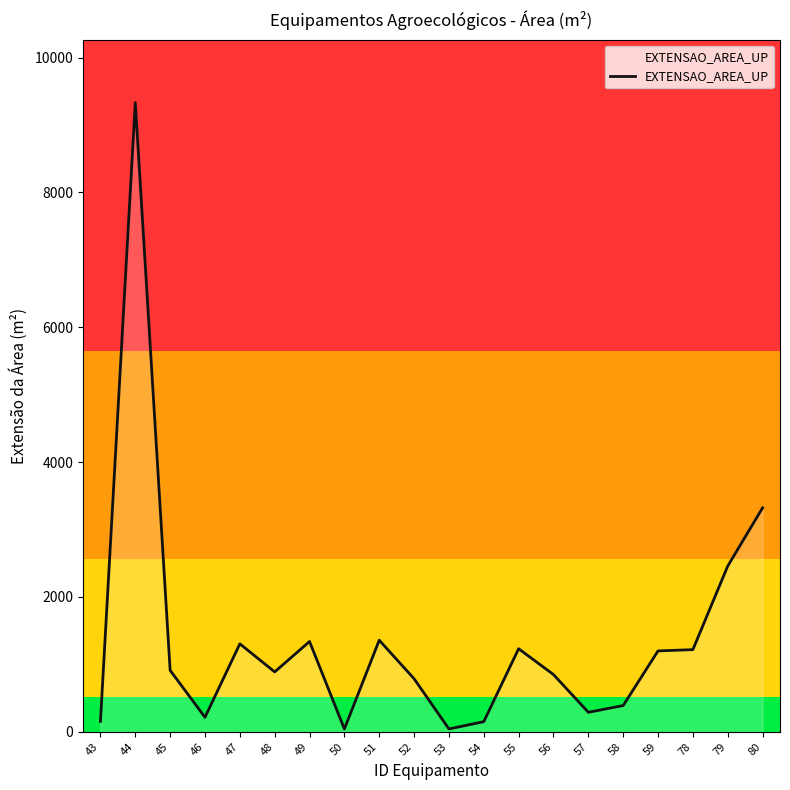

What is the maximum value shown in the chart?

9331.9